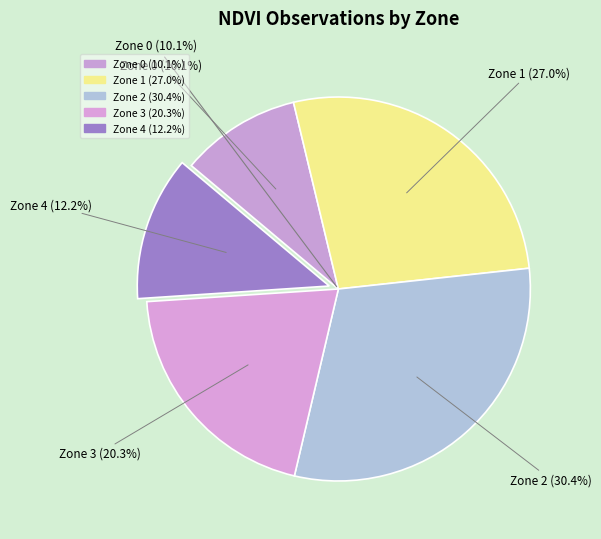

How much of the chart is everything except Zone 3?

79.7%